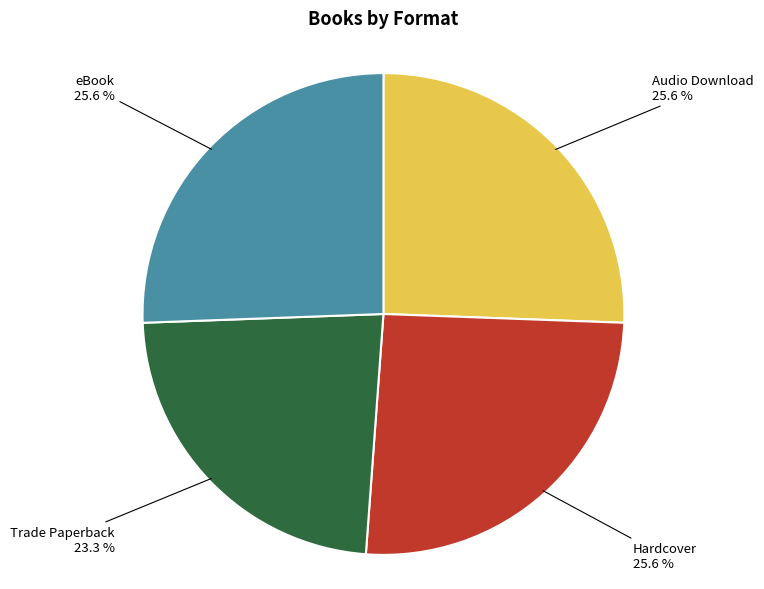

To the nearest percent, what is the difference between the largest and smallest slice percentages?

2%